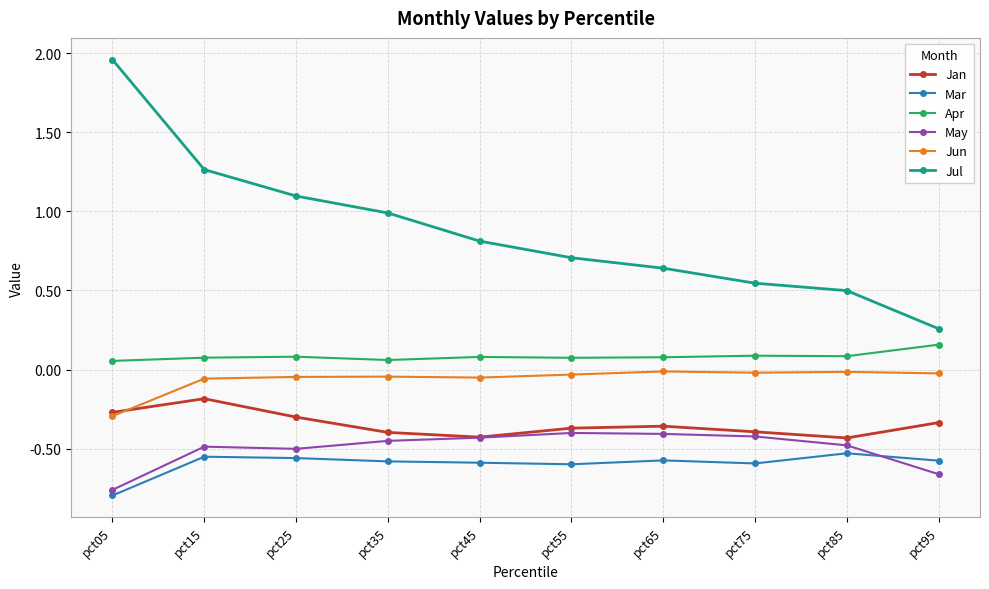

What is the highest value of the Jan series?

-0.2